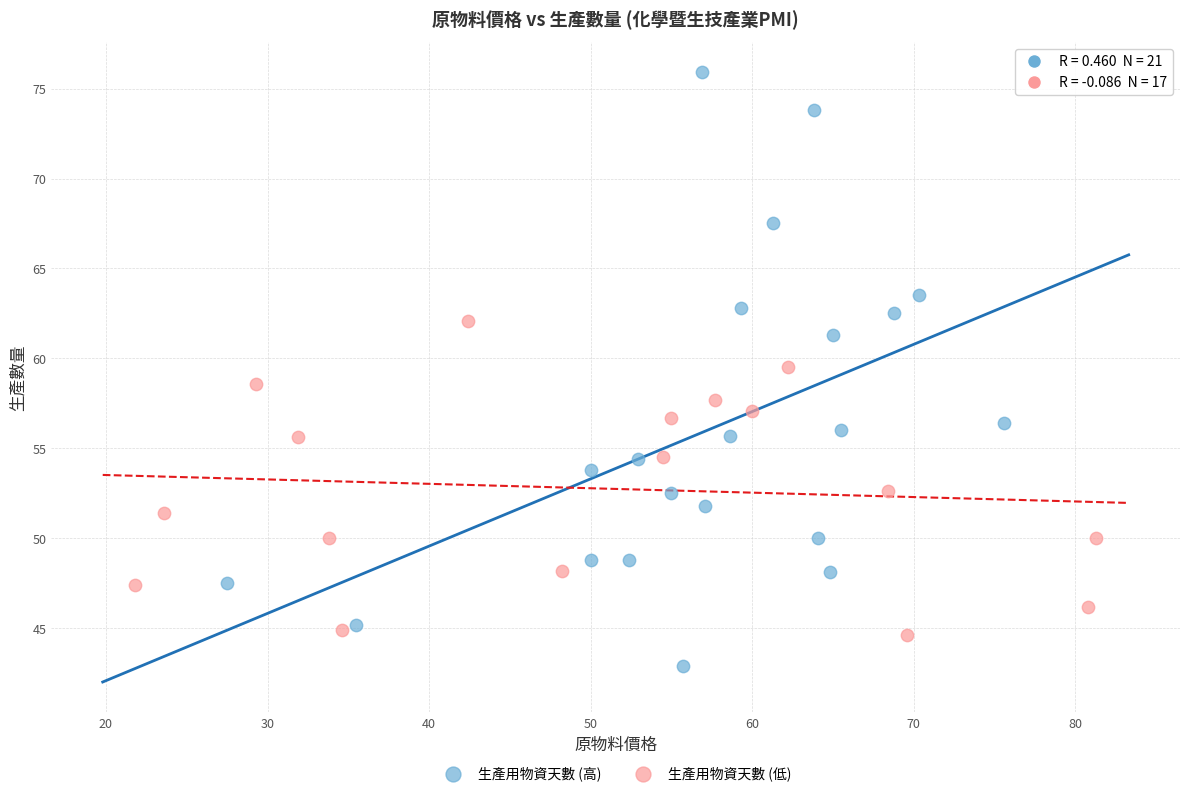

Which series contains the highest Y value?

生產用物資天數 (高)